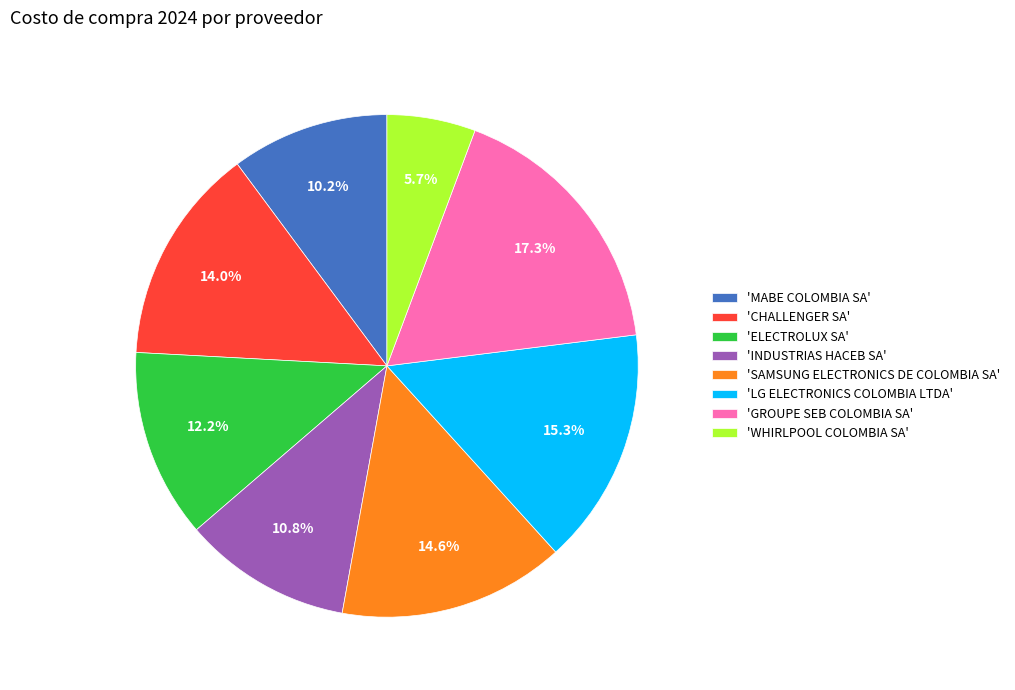

To the nearest percent, what is the difference between the largest and smallest slice percentages?

12%